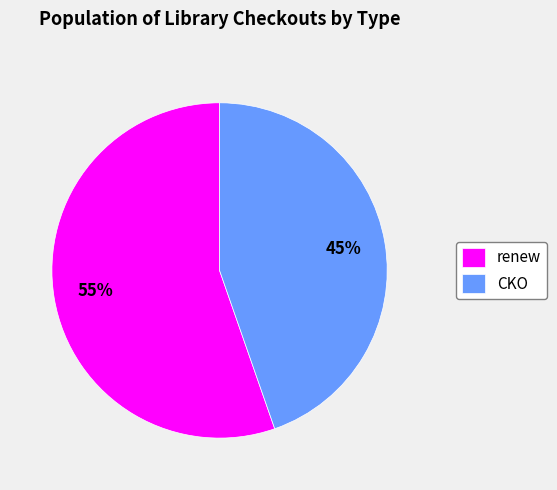

To the nearest percent, what is the combined percentage of CKO and renew?

100%